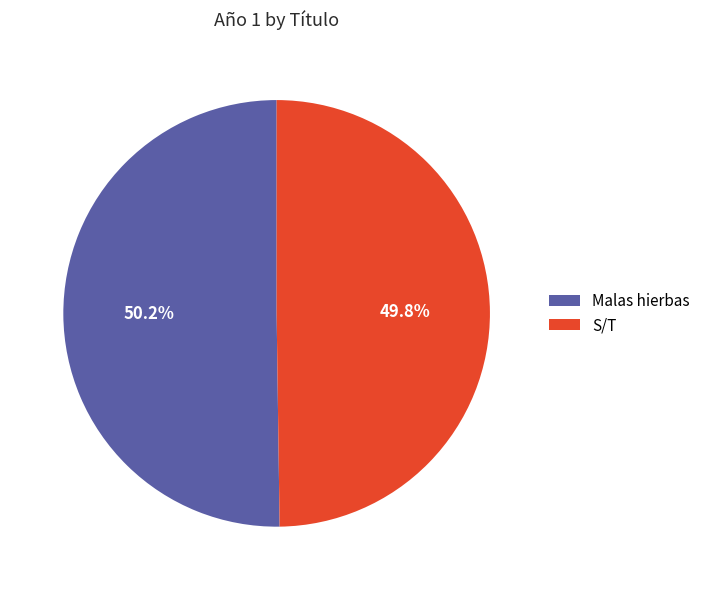

To the nearest percent, what portion does Malas hierbas represent?

50%